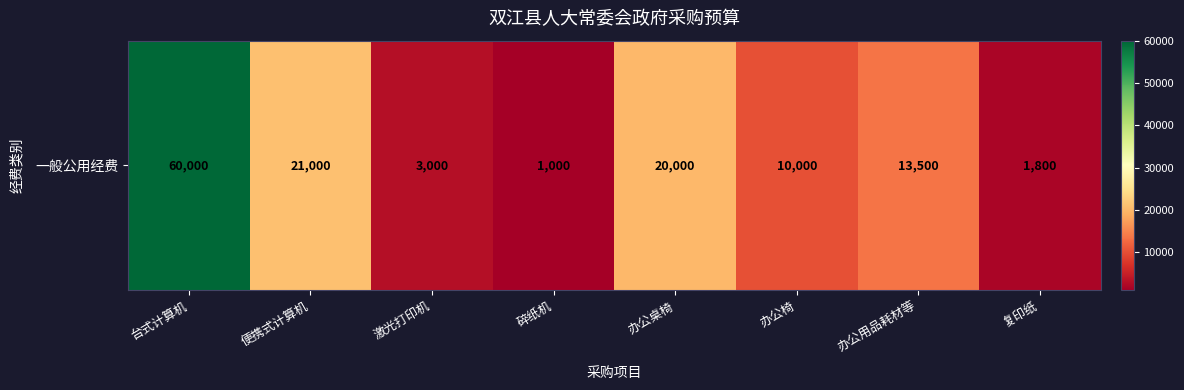

The value at 台式计算机 is 60000. True or false?

True